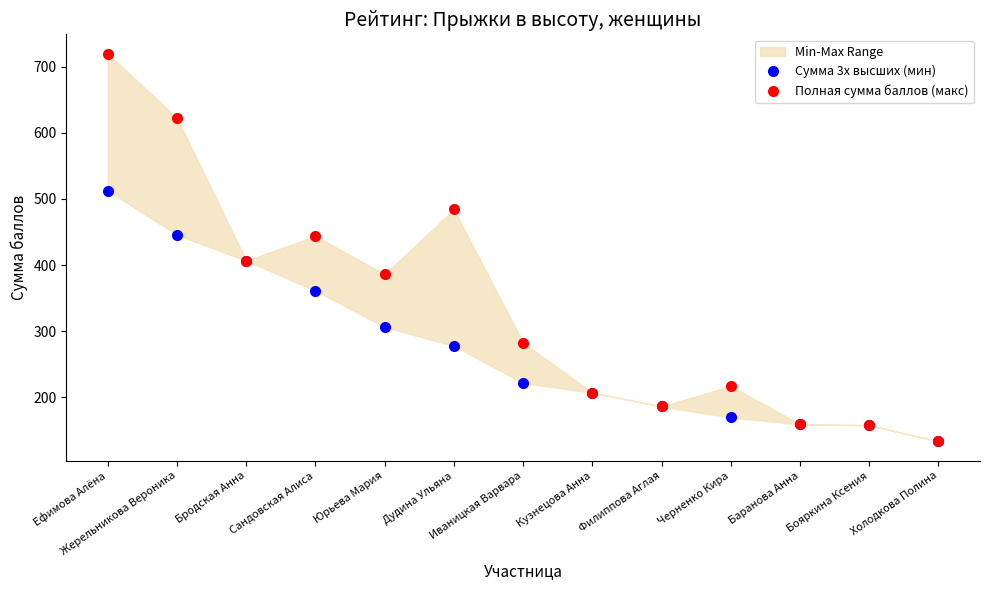

Where does the Полная сумма баллов (макс) series first go above 282?

Ефимова Алёна